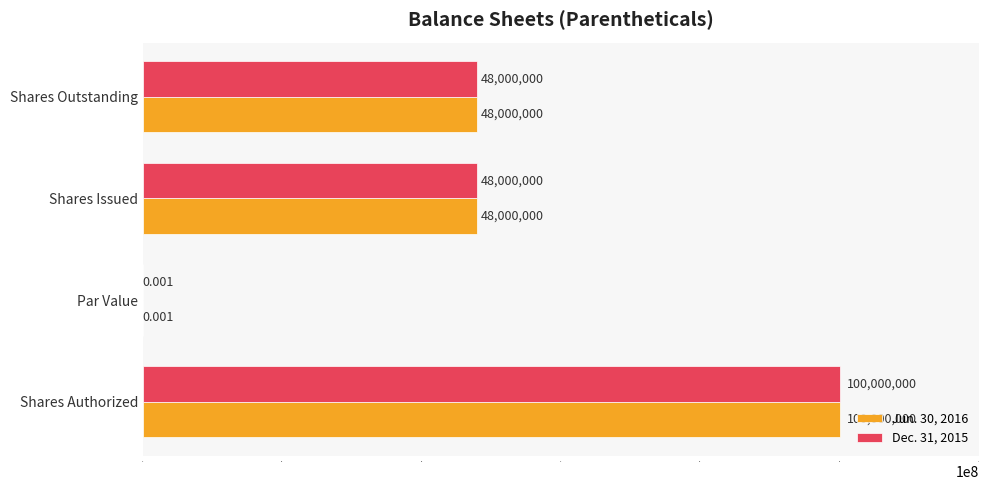

What are all the series names shown in the legend?

Jun. 30, 2016, Dec. 31, 2015